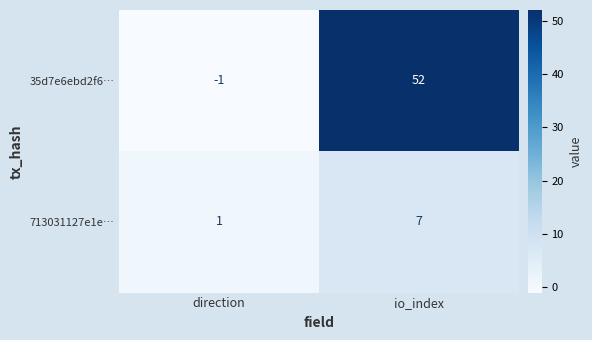

Rank the categories by 713031127e1e… value from highest to lowest.

io_index, direction